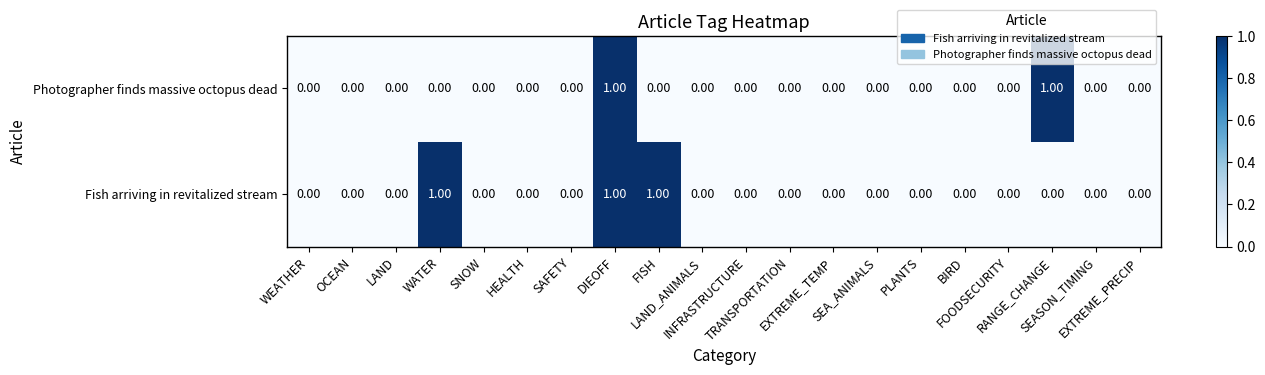

Which series has the largest total across all categories?

Fish arriving in revitalized stream